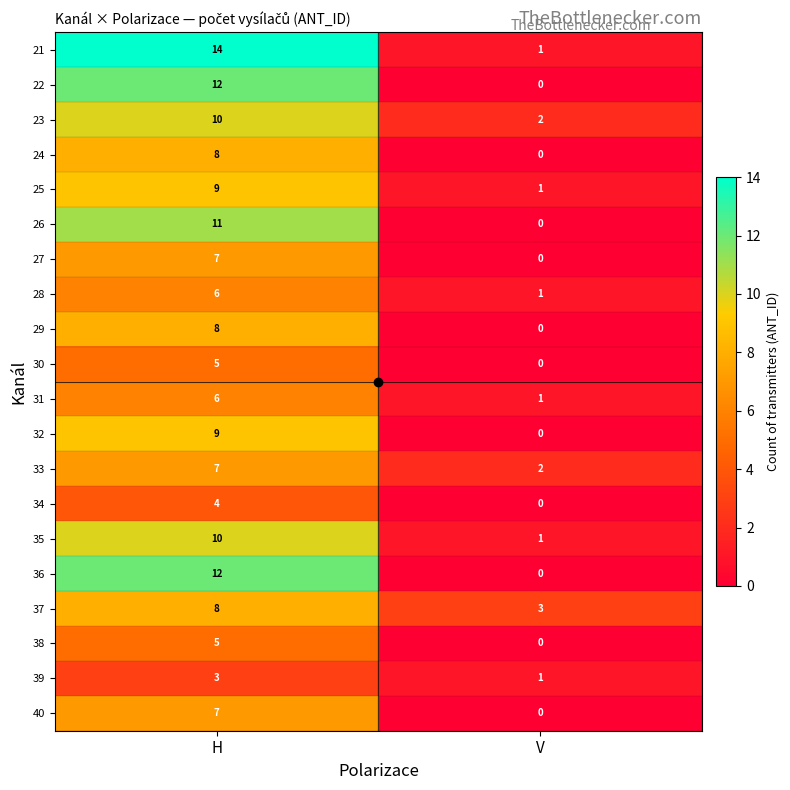

Which series has the largest range (max minus min)?

21